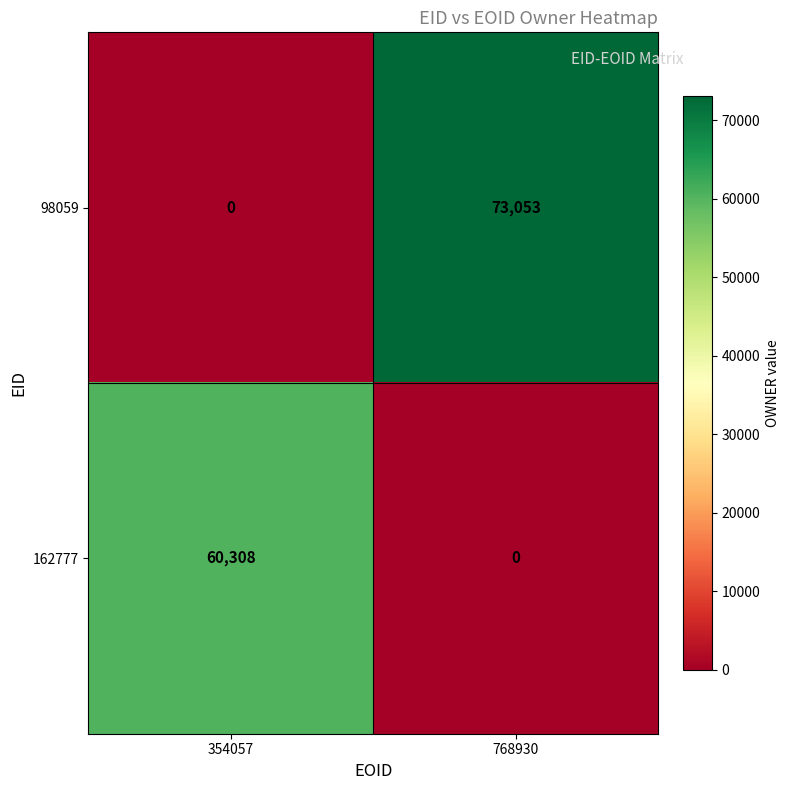

Rank the series by their maximum value, from lowest to highest.

162777, 98059